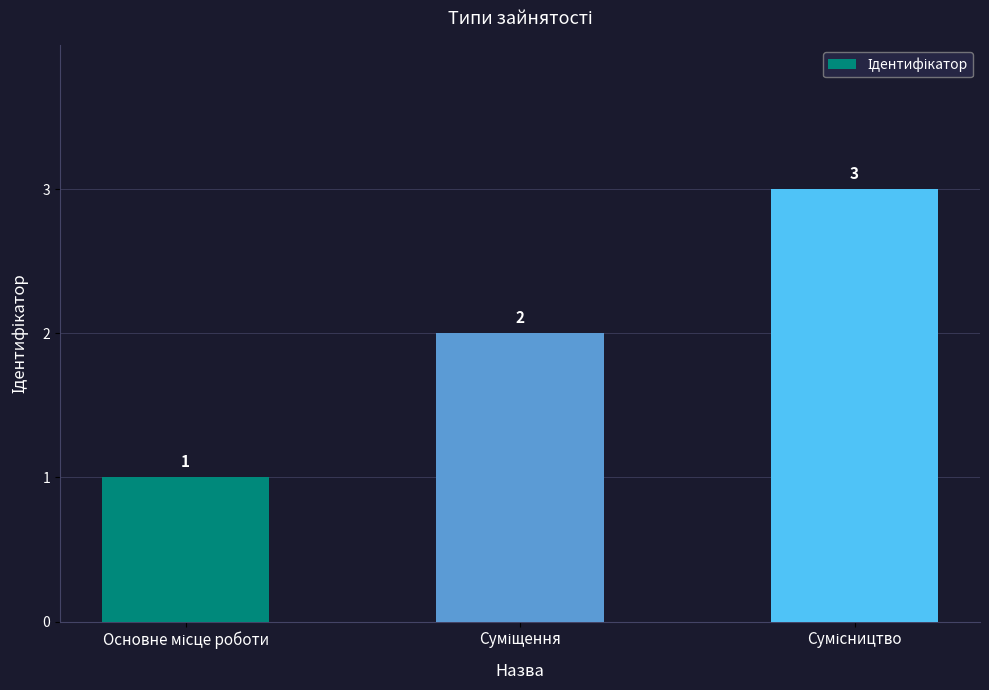

What is the maximum value shown in the chart?

3